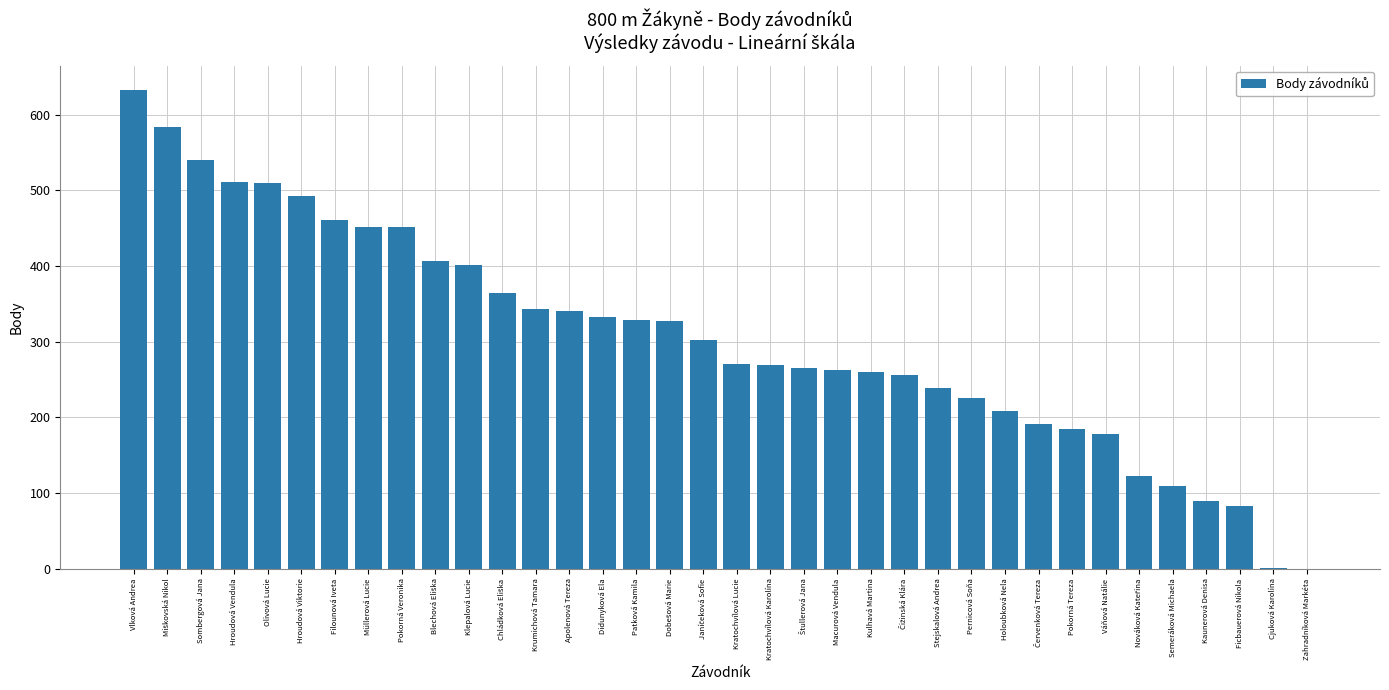

The value at Váňová Natálie is 178. True or false?

True